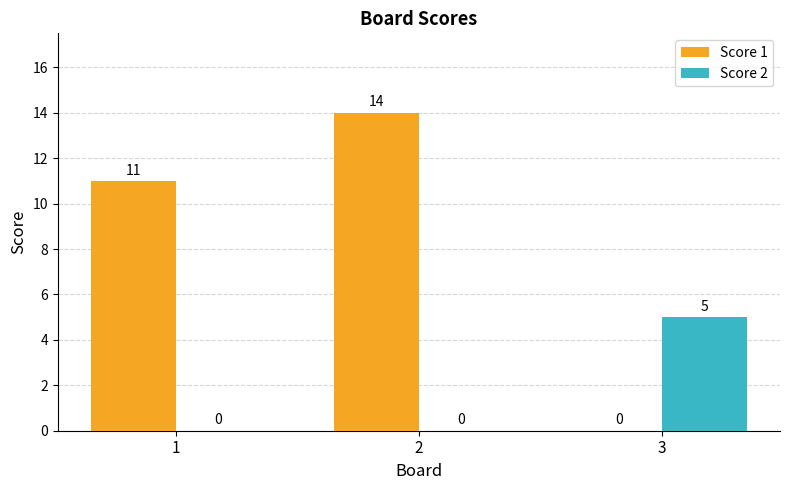

Is it true that Score 2 equals 5 at 3?

True